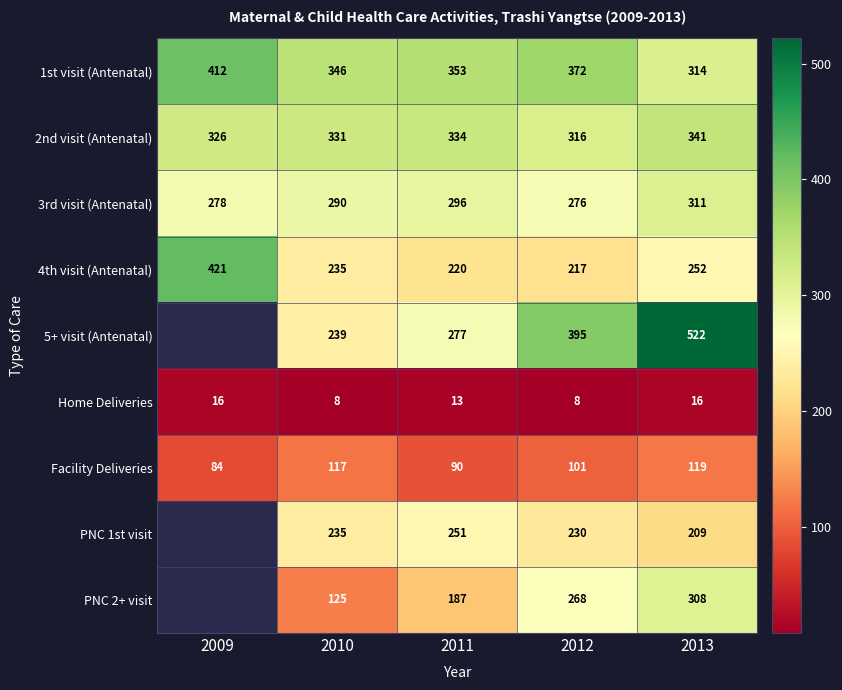

Which category has the lowest value in the 2nd visit (Antenatal) series?

2012